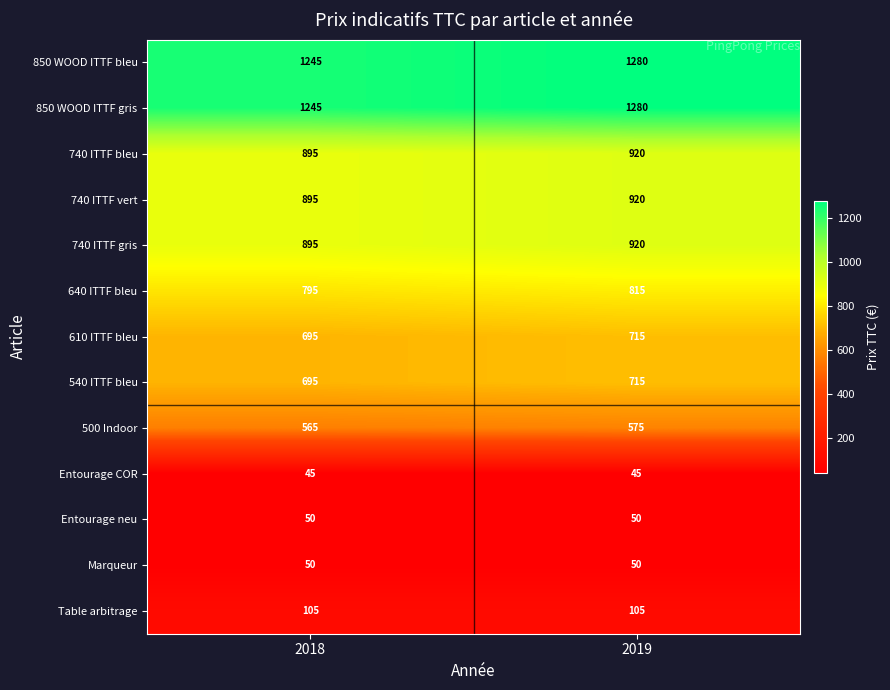

Rank the categories by 610 ITTF bleu value from highest to lowest.

2019, 2018